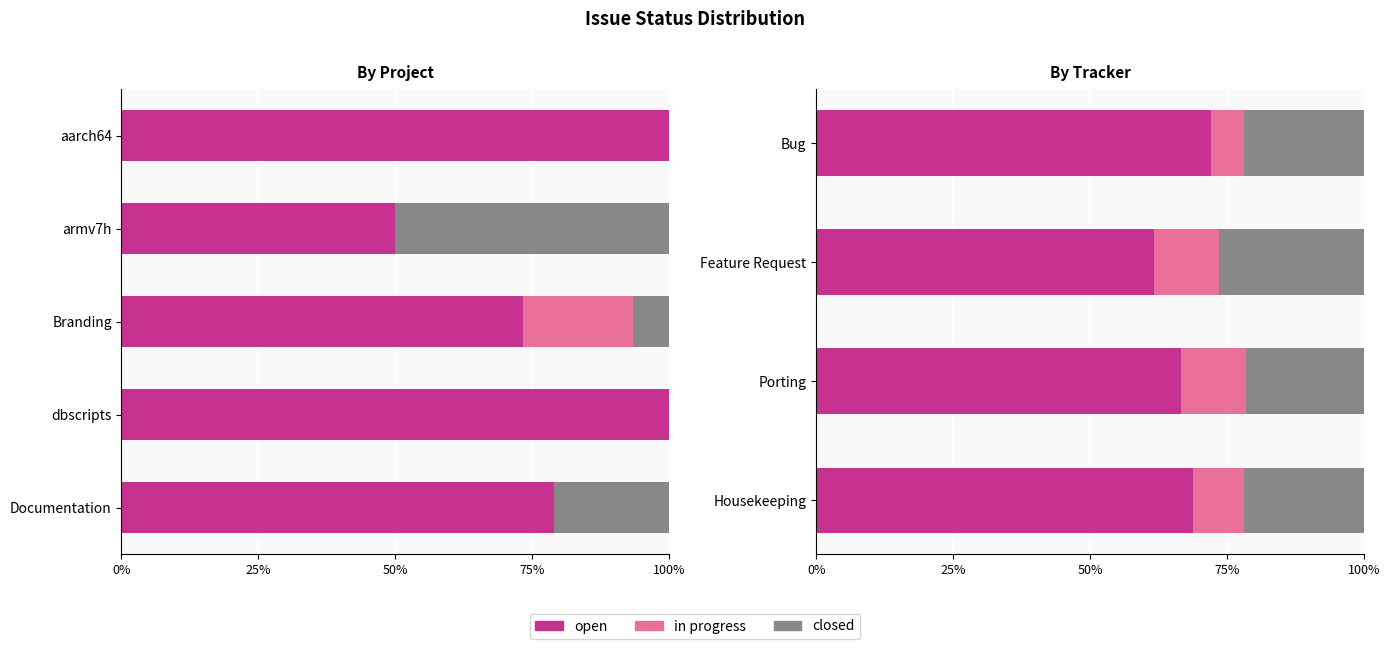

What are all the series names shown in the legend?

open, in progress, closed